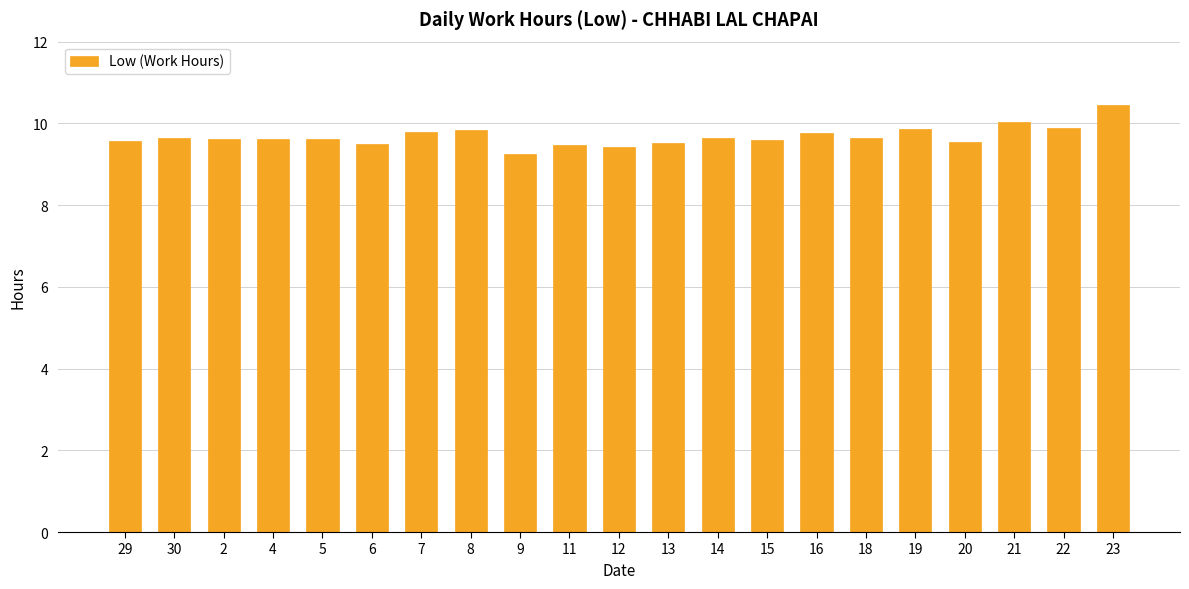

What is the approximate value at 22?

9.9